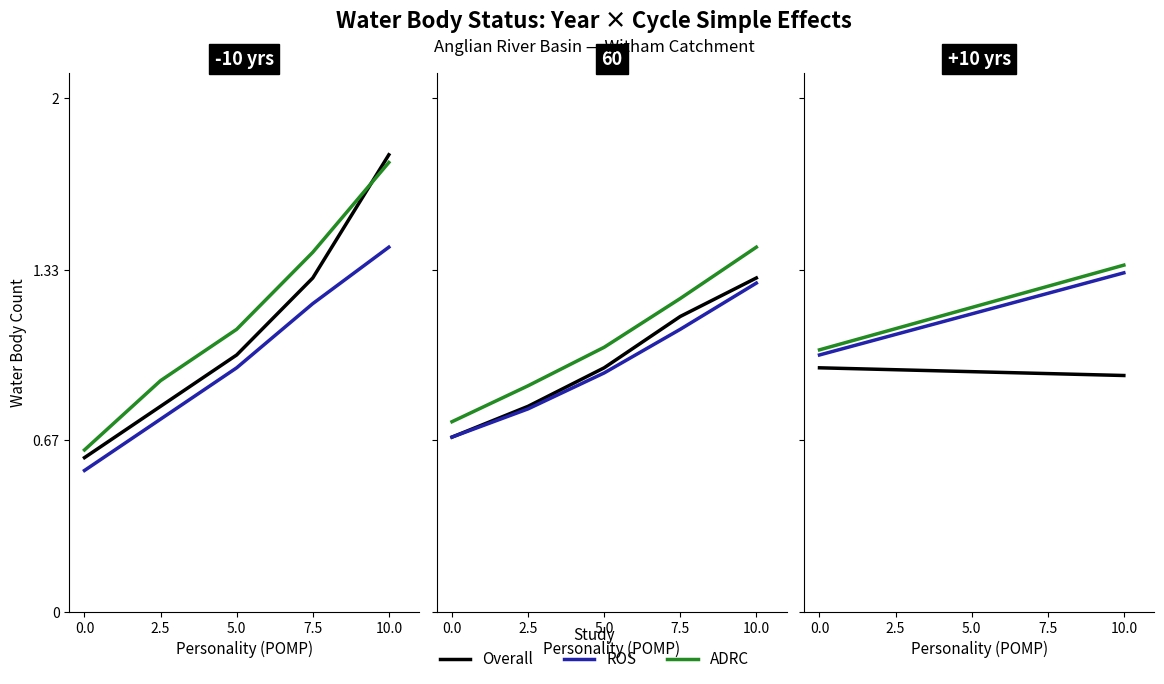

What is the maximum value shown in the chart?

1.8